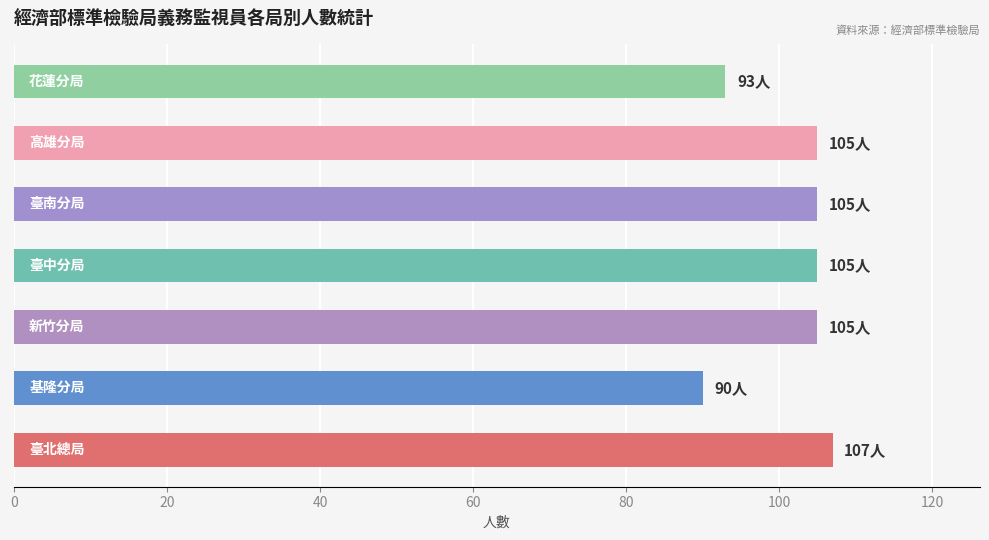

What is the difference between the maximum and minimum values?

17